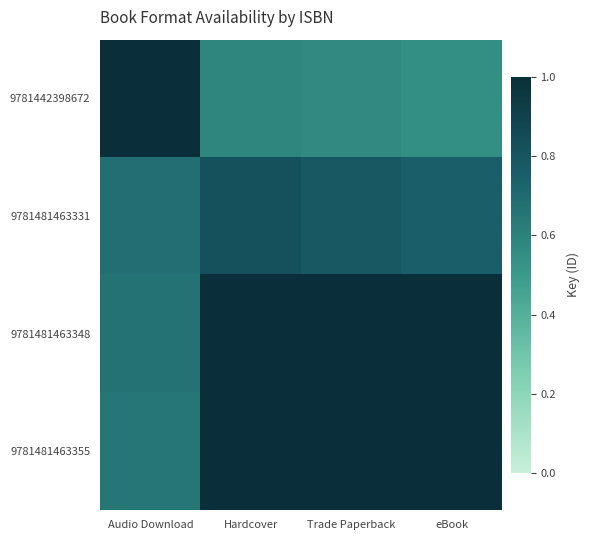

What is the spread (max minus min) of values at Trade Paperback?

0.4